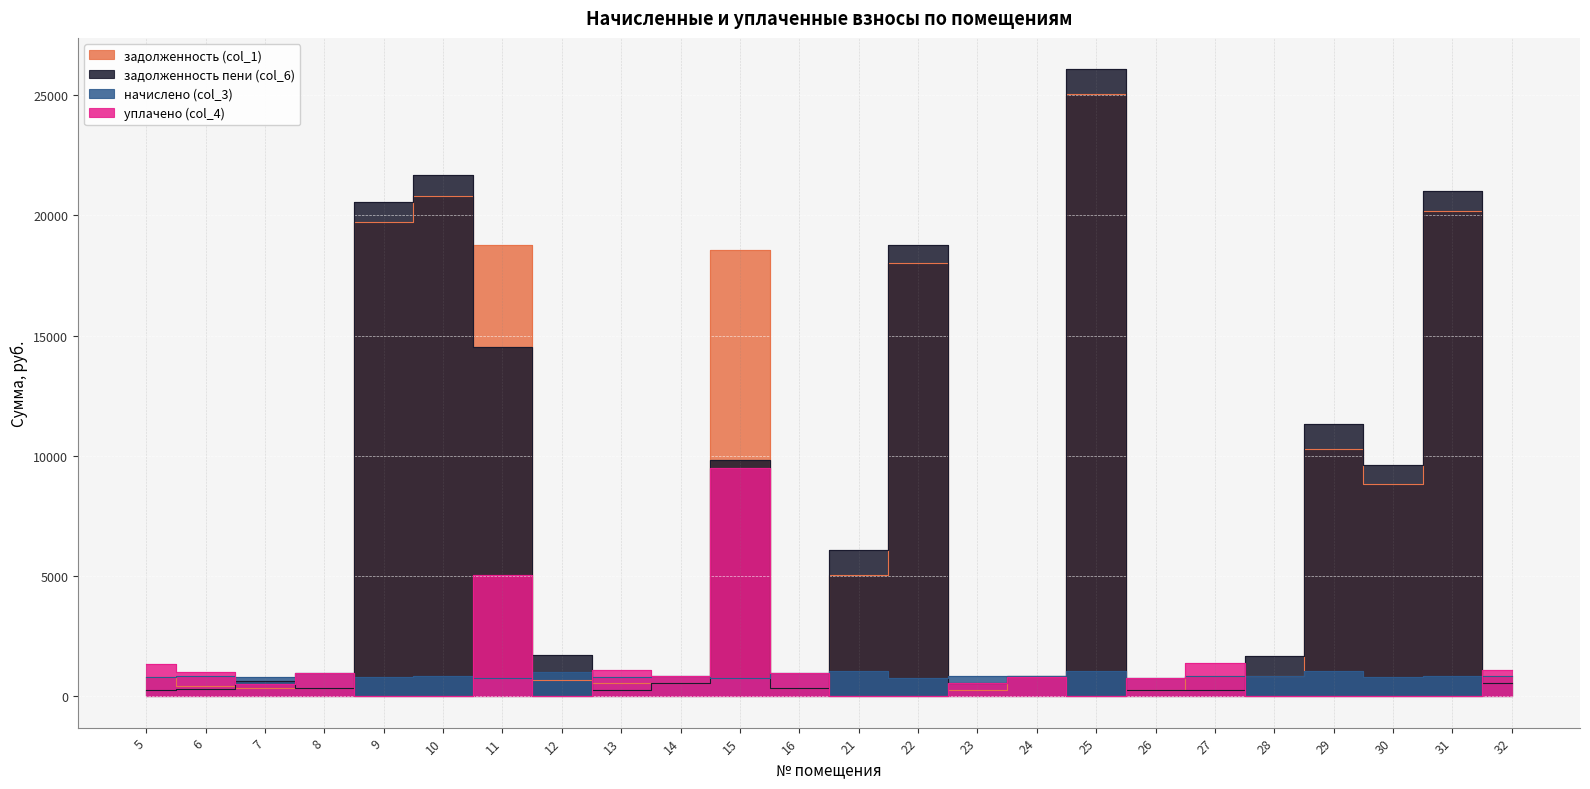

What is the difference between the задолженность (col_1) values at 25 and 31?

4844.6